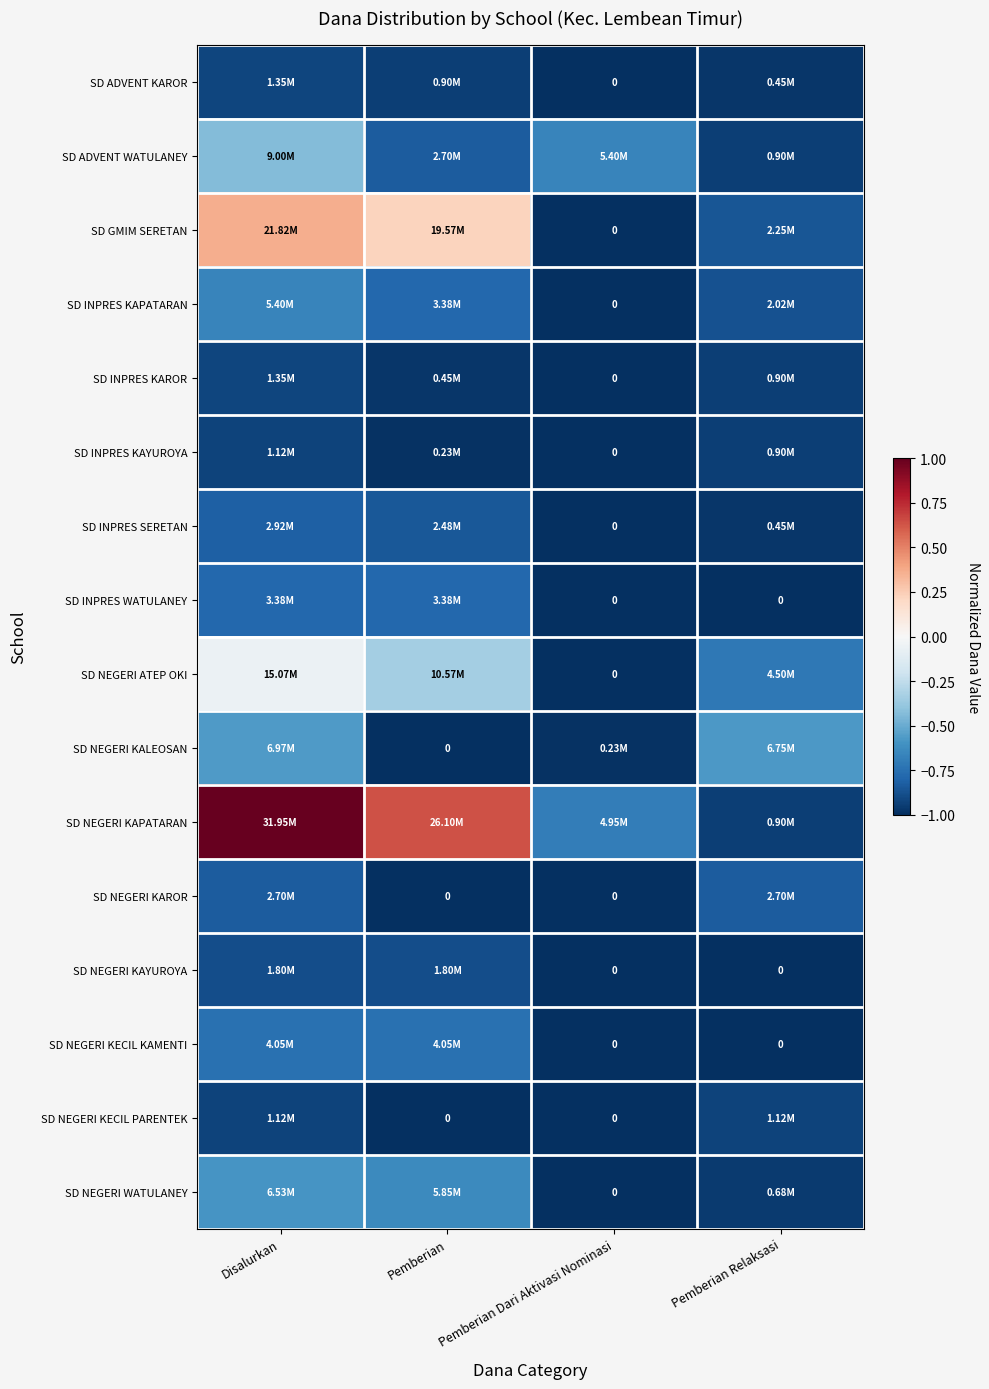

At Pemberian Dari Aktivasi Nominasi, list the series in order from smallest to largest.

SD ADVENT KAROR, SD GMIM SERETAN, SD INPRES KAPATARAN, SD INPRES KAROR, SD INPRES KAYUROYA, SD INPRES SERETAN, SD INPRES WATULANEY, SD NEGERI ATEP OKI, SD NEGERI KAROR, SD NEGERI KAYUROYA, SD NEGERI KECIL KAMENTI, SD NEGERI KECIL PARENTEK, SD NEGERI WATULANEY, SD NEGERI KALEOSAN, SD NEGERI KAPATARAN, SD ADVENT WATULANEY